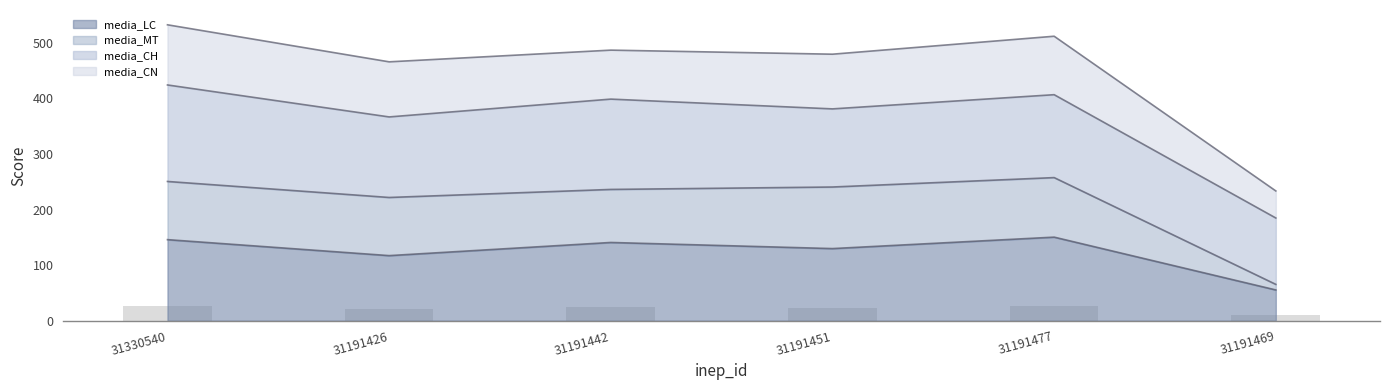

What is the value of the media_LC bar at the 2nd from the left?

117.1